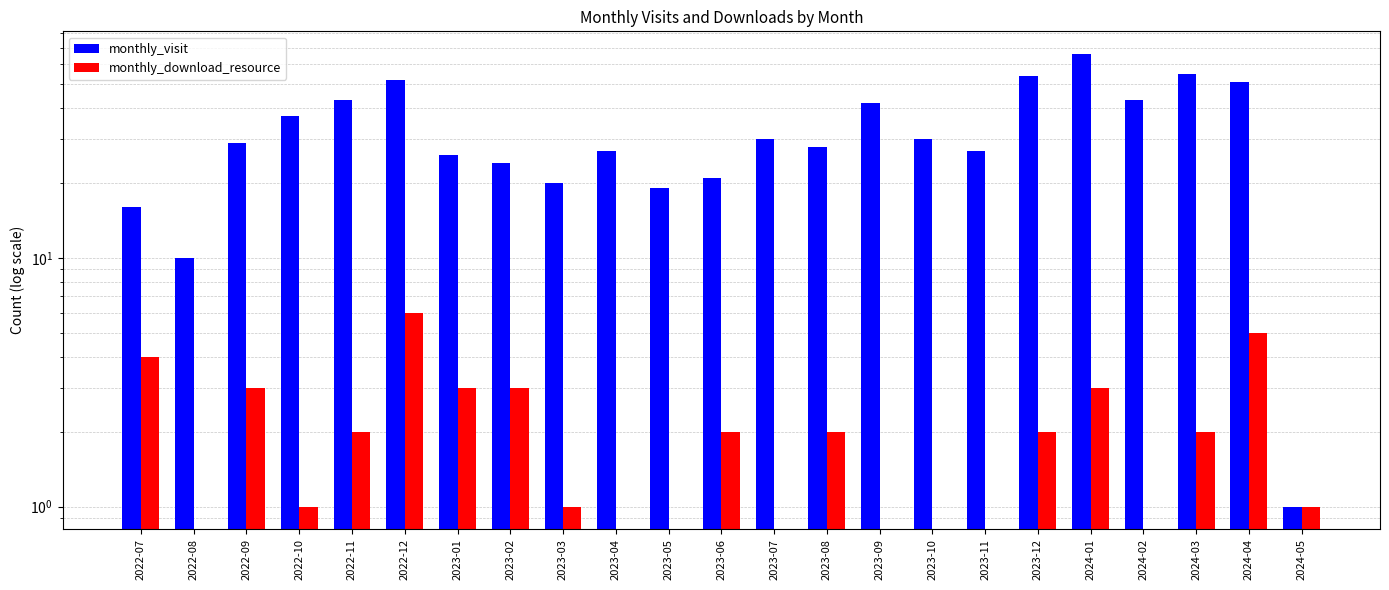

What position from the right is 2022-11?

19